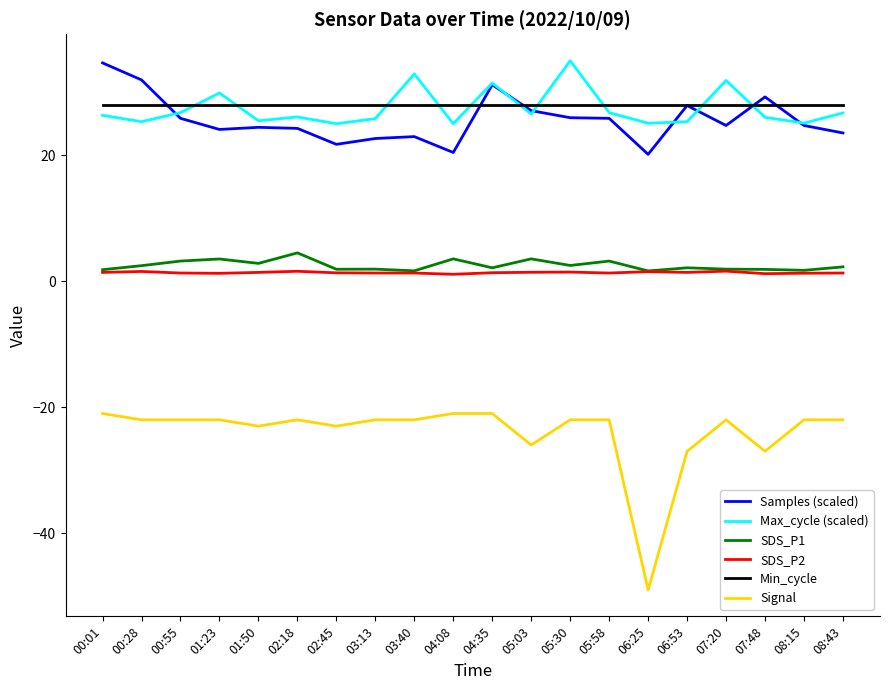

What is the sum of all Max_cycle (scaled) values?

548.5